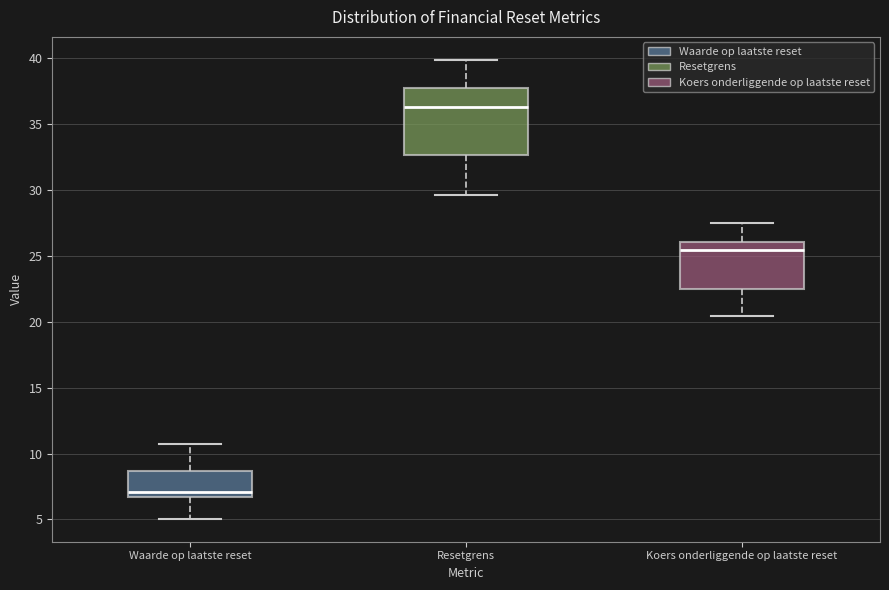

Comparing the boxes themselves (not the whiskers), which one is the tallest?

Resetgrens